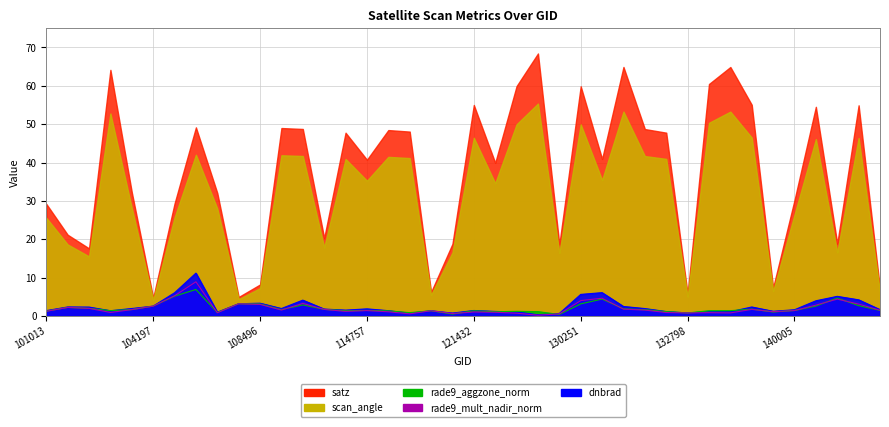

What is the difference between the rade9_aggzone_norm values at 140194 and 131365?

0.7